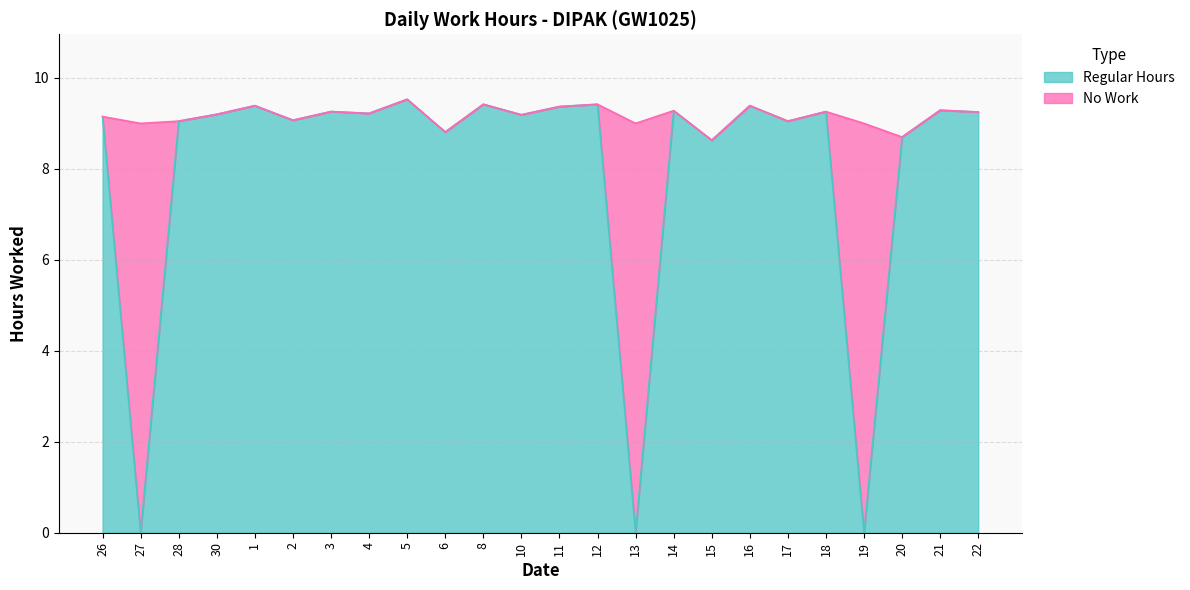

List the labels in order of value, smallest first.

27, 13, 19, 15, 20, 6, 28, 17, 2, 26, 10, 30, 4, 22, 3, 18, 14, 21, 11, 1, 16, 8, 12, 5